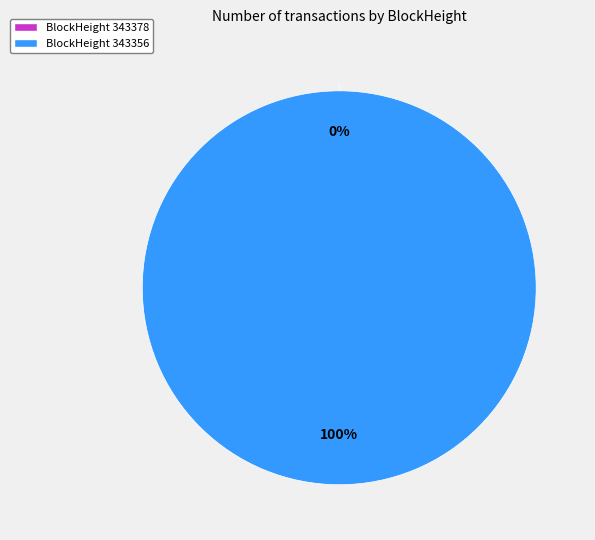

Which slice is the largest?

343356